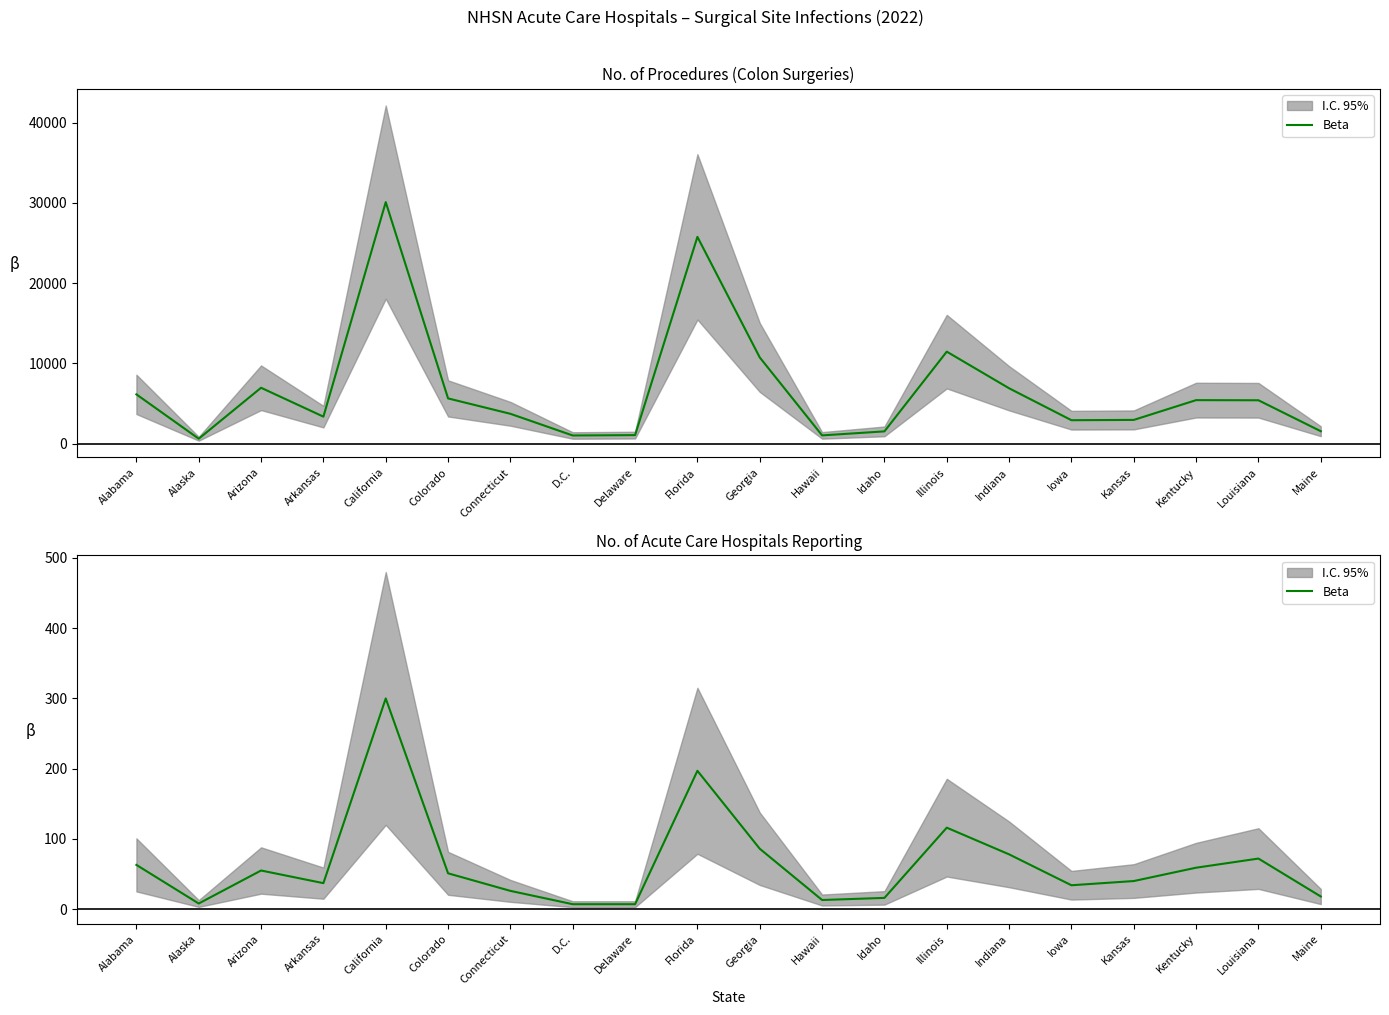

How many lines are shown in the chart?

1